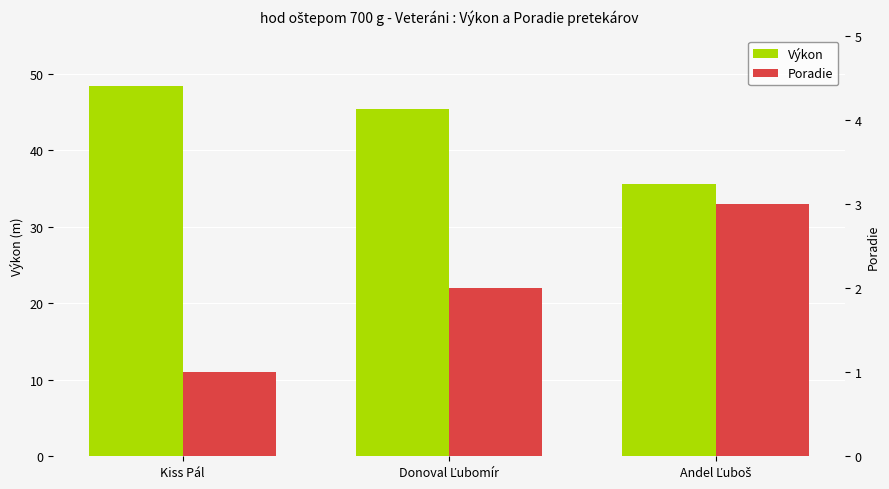

What is the minimum value shown in the chart?

1.0